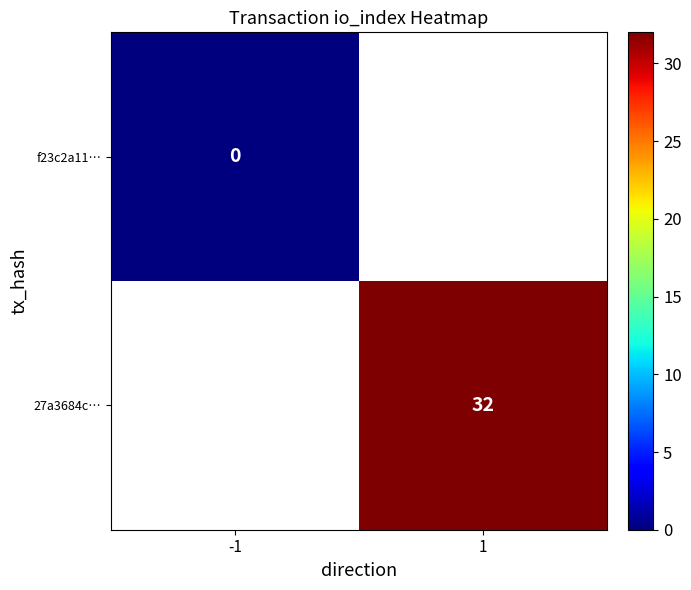

True or false: f23c2a11… has a value of 0.0 at -1.

True